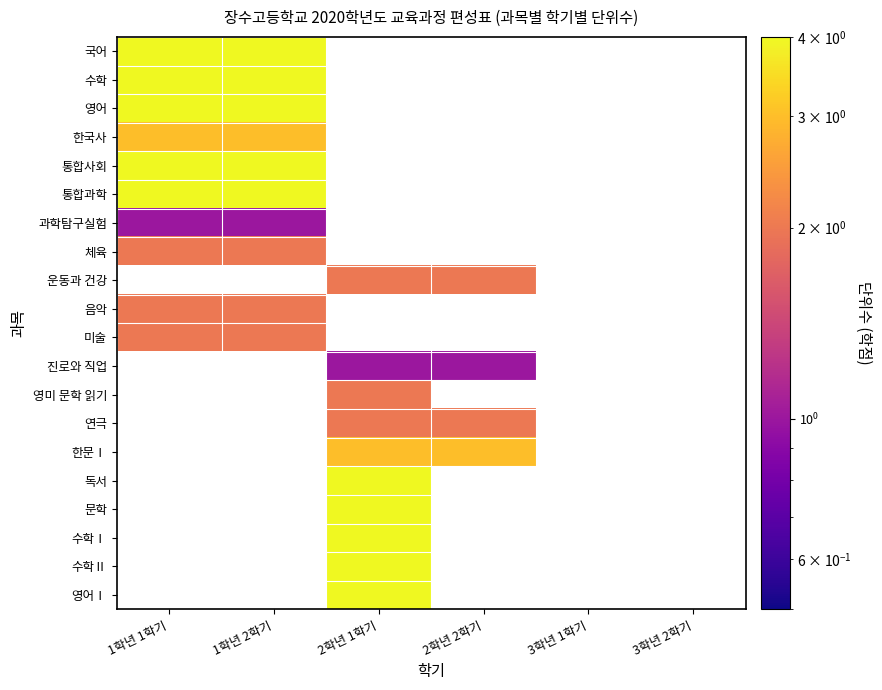

Between 2학년 2학기 and 1학년 1학기, which is larger?

1학년 1학기